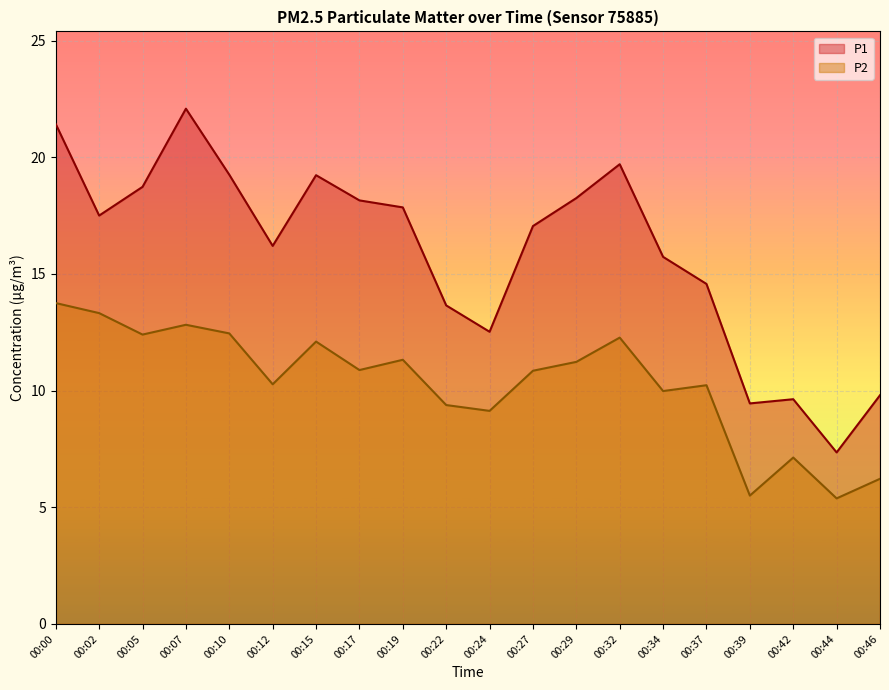

What is the maximum value shown in the chart?

22.1